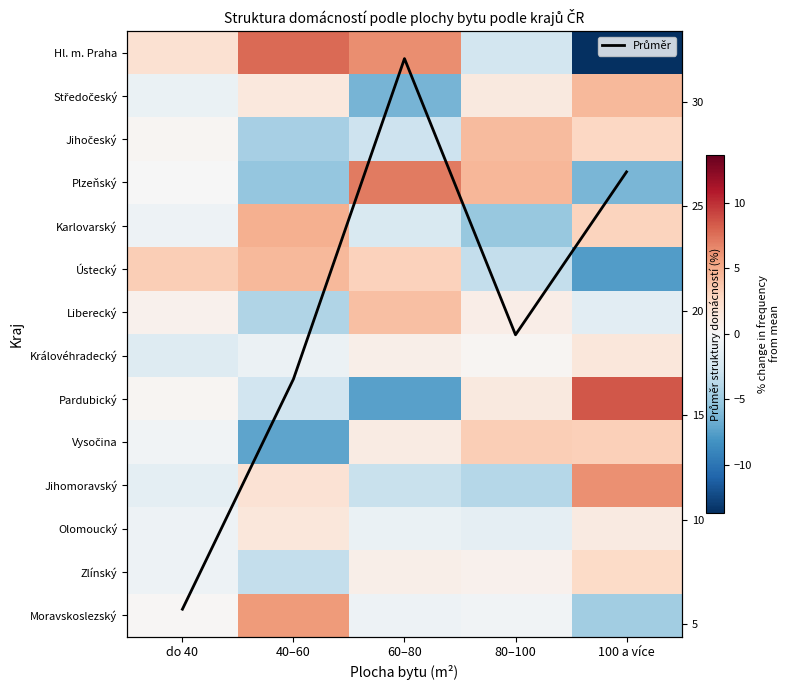

List the series in order of their peak value, lowest first.

Olomoucký, Královéhradecký, Zlínský, Vysočina, Liberecký, Jihočeský, Ústecký, Středočeský, Karlovarský, Moravskoslezský, Jihomoravský, Plzeňský, Hl. m. Praha, Pardubický, Průměr